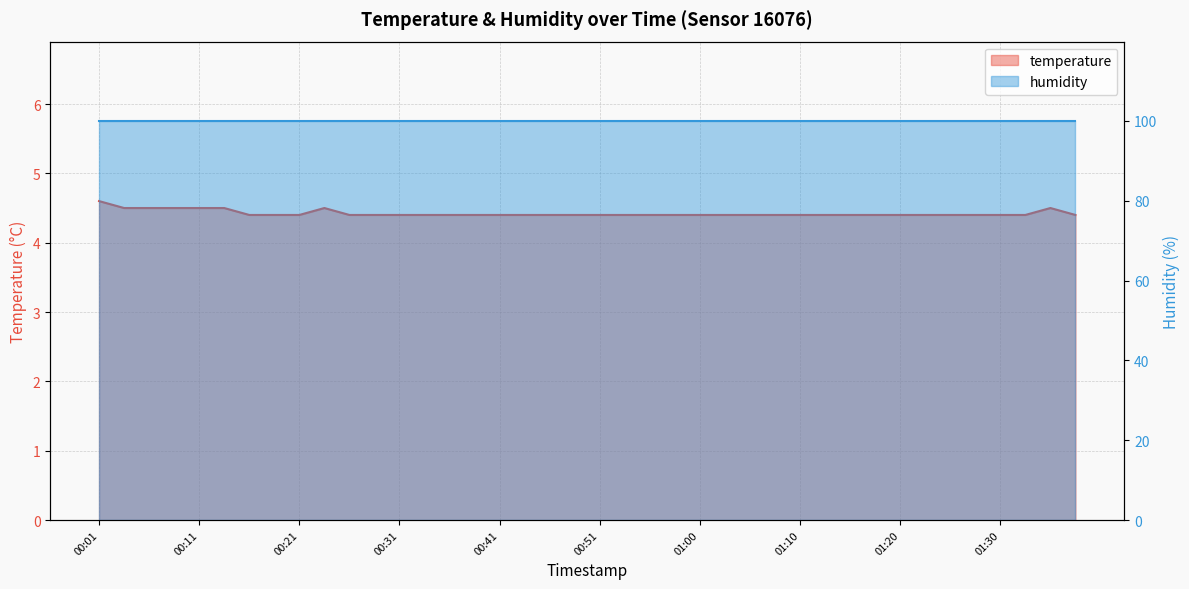

What is the approximate value at 01:20?

4.4